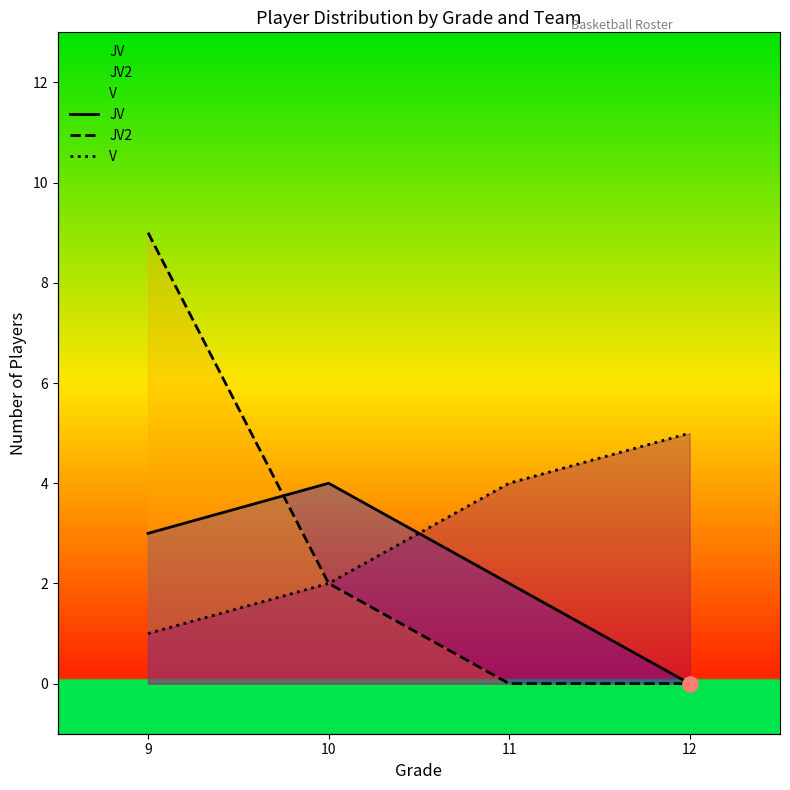

Which series contains the lowest Y value?

JV